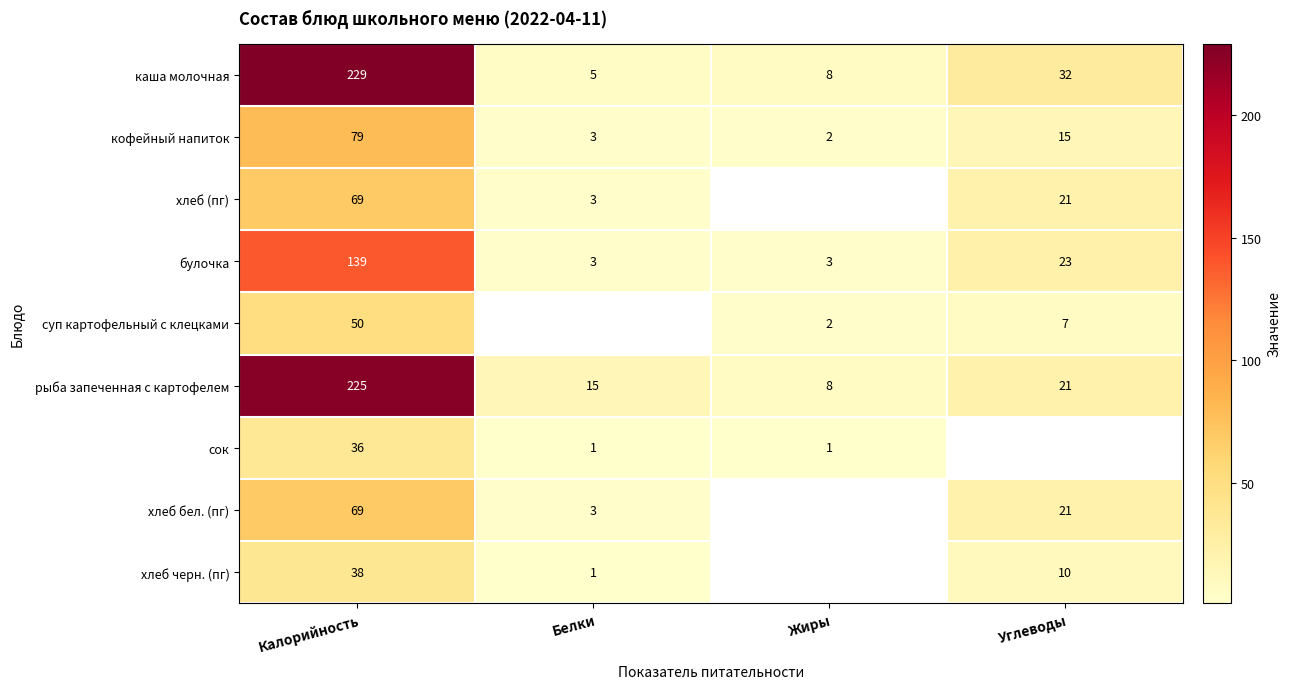

What is the average value of the рыба запеченная с картофелем series?

67